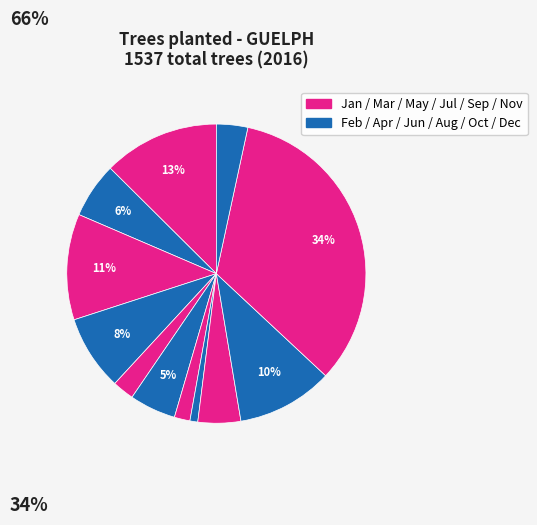

Count the number of slices in the pie.

12